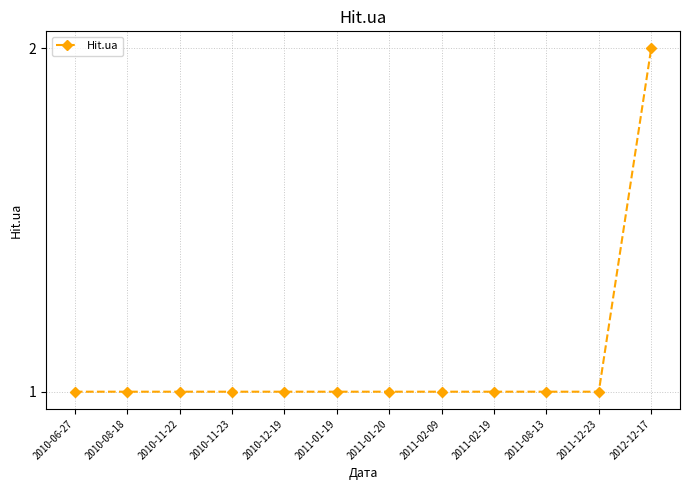

Count the values in the range 1 to 2.

12